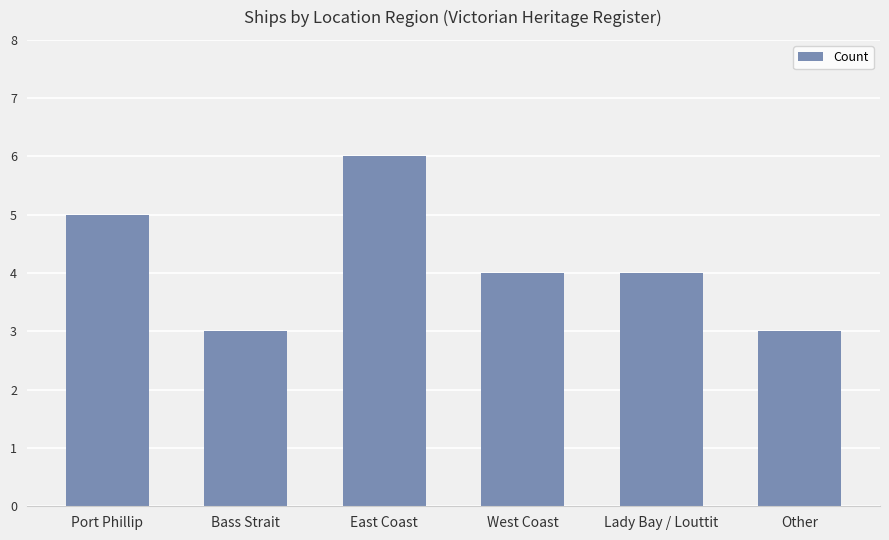

At which category does the chart reach its peak across all series?

East Coast